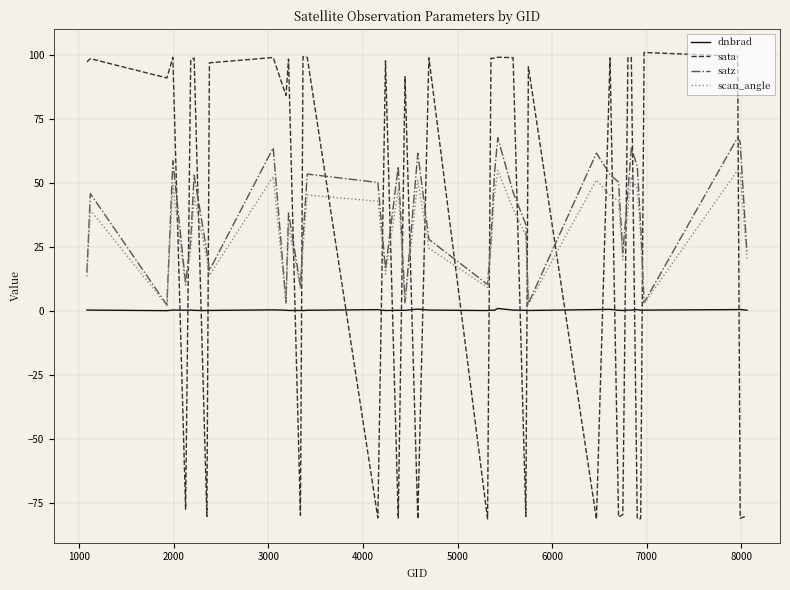

True or false: dnbrad and scan_angle cross at least once.

False